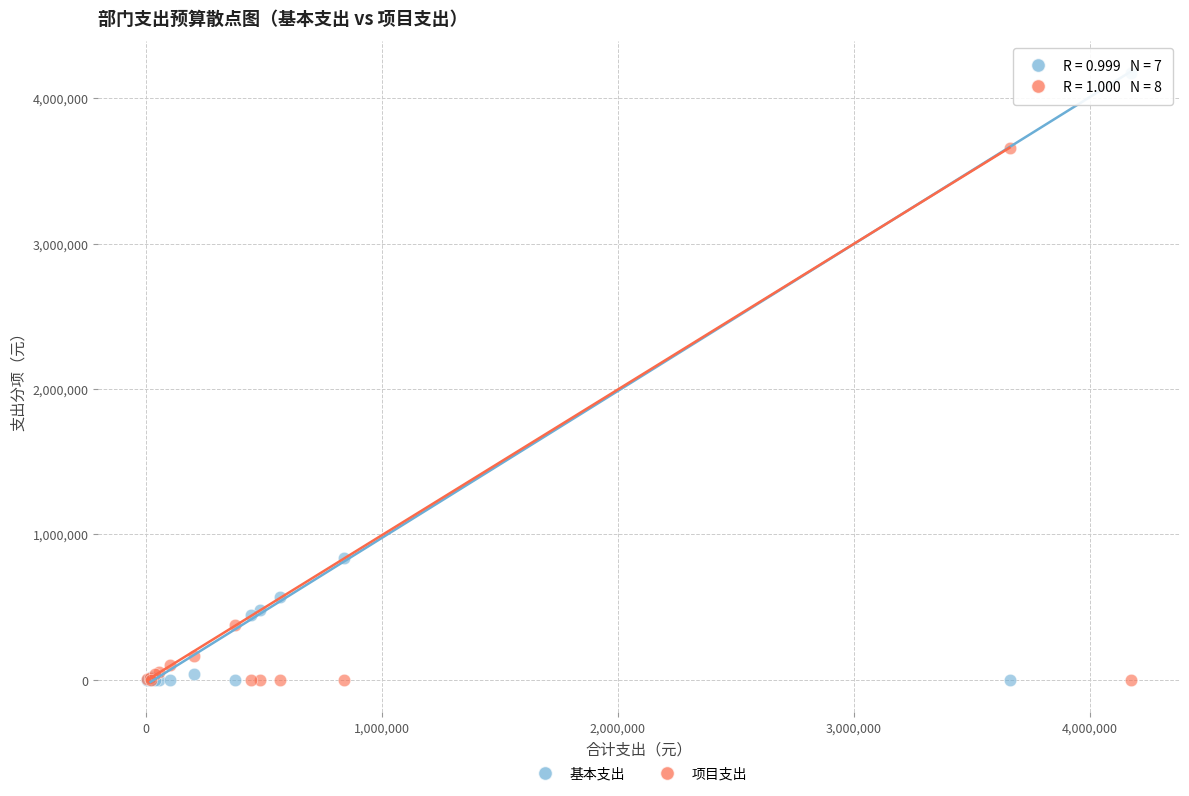

Across all series, what Y value is closest to 2086891?

837443.7